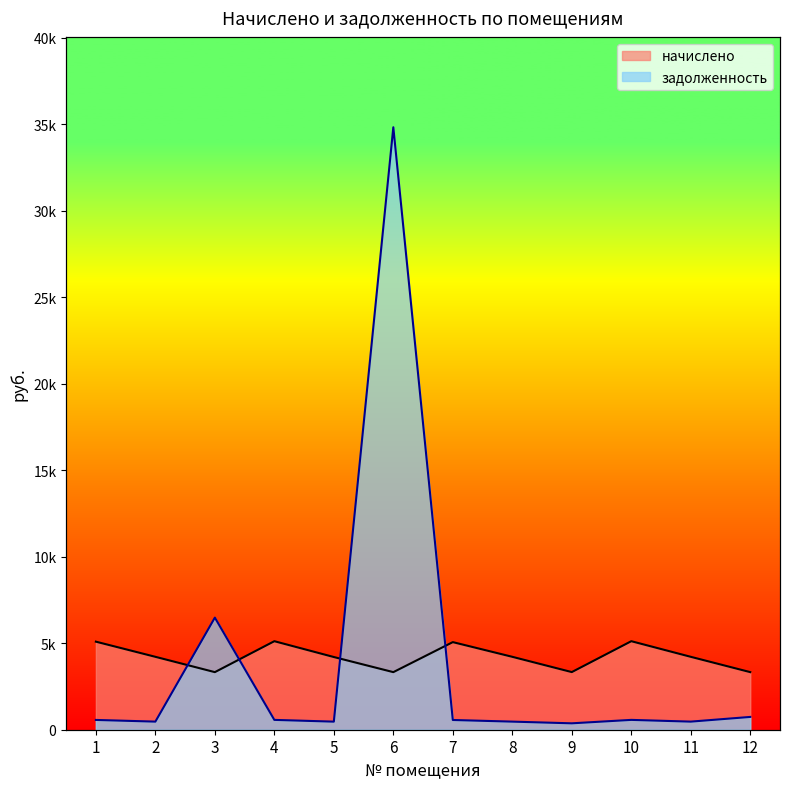

Which series changed the most between 9 and 10?

начислено